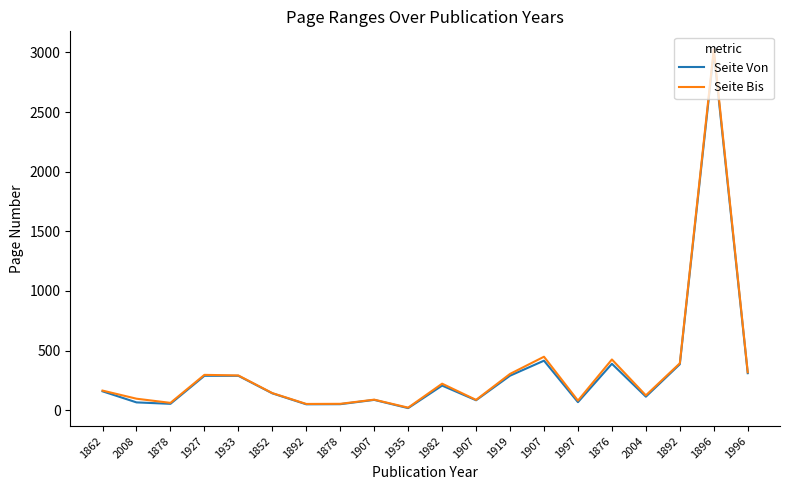

What is the average value of the Seite Bis series?

335